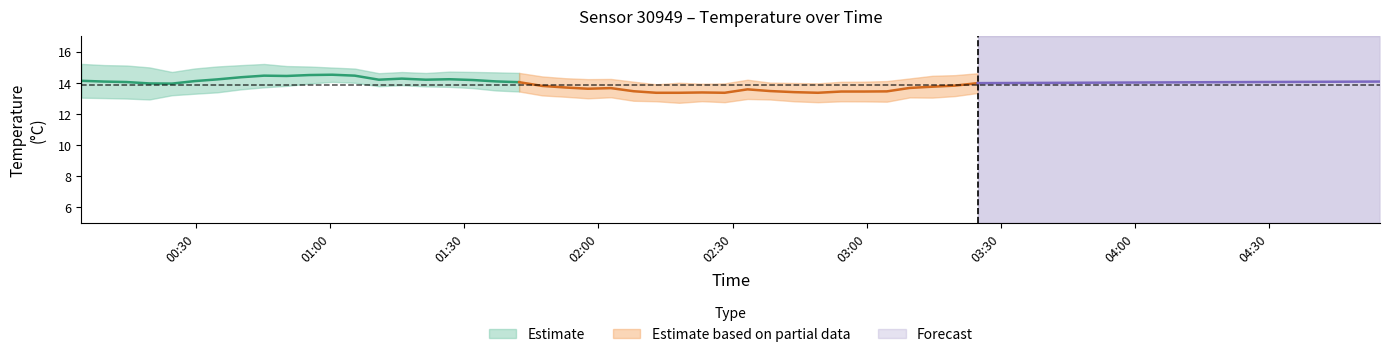

What is the sum of all temperature values?

555.9